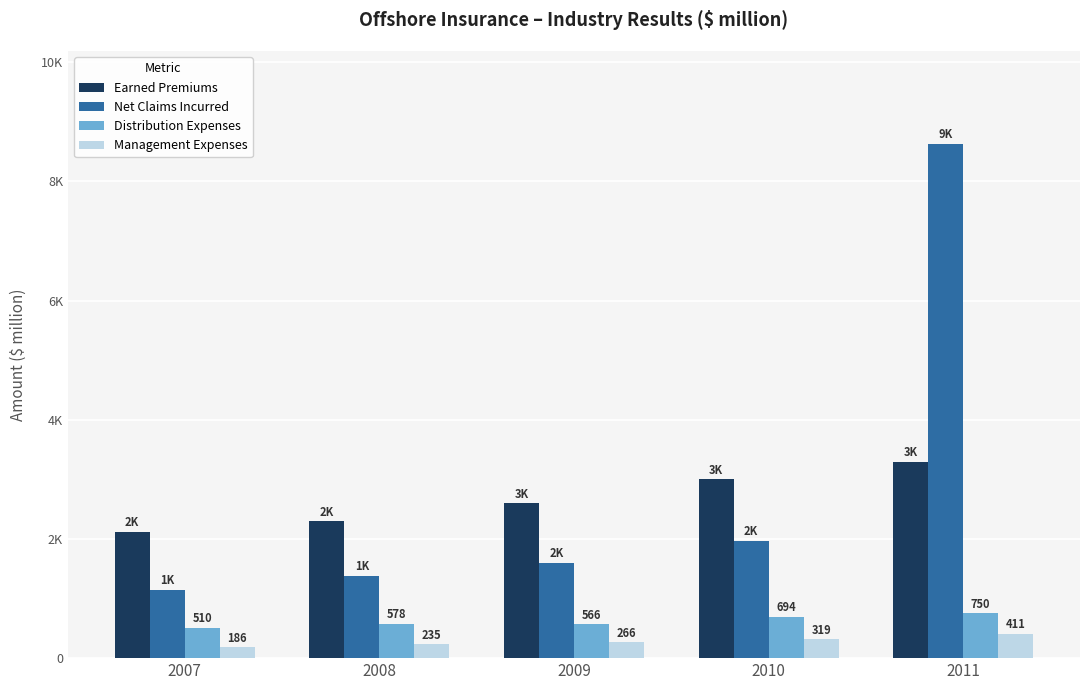

What is the smallest value displayed?

185.5